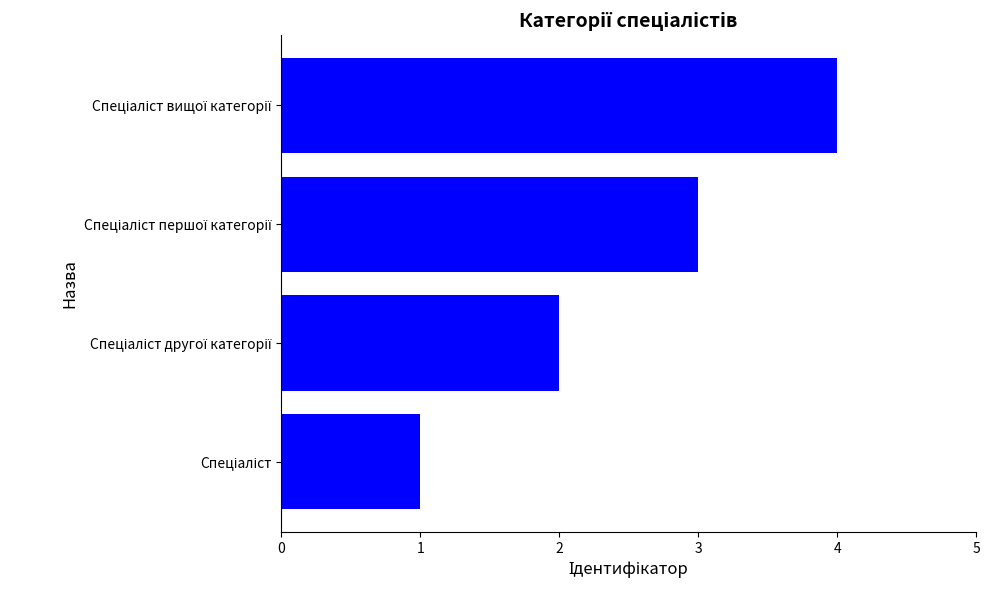

What is the difference between the maximum and minimum values?

3